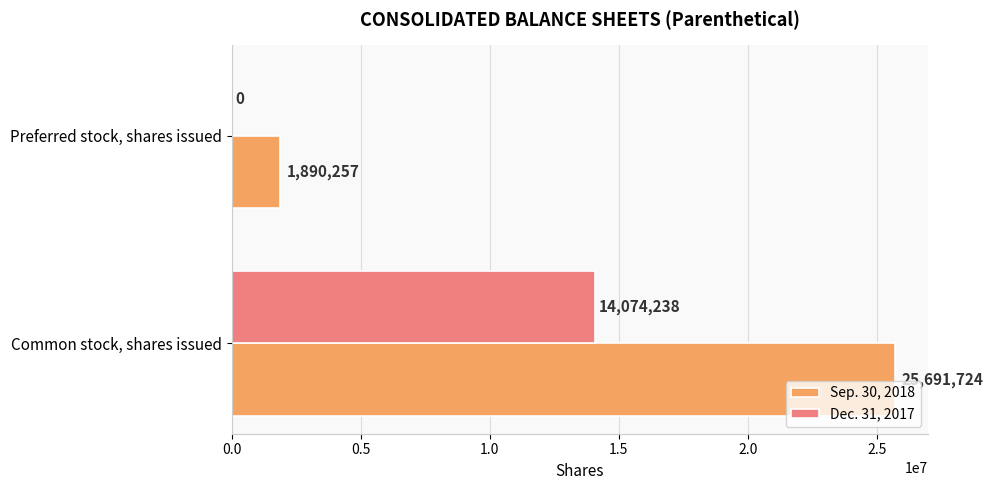

Which series changed the most between Common stock, shares issued and Preferred stock, shares issued?

Sep. 30, 2018